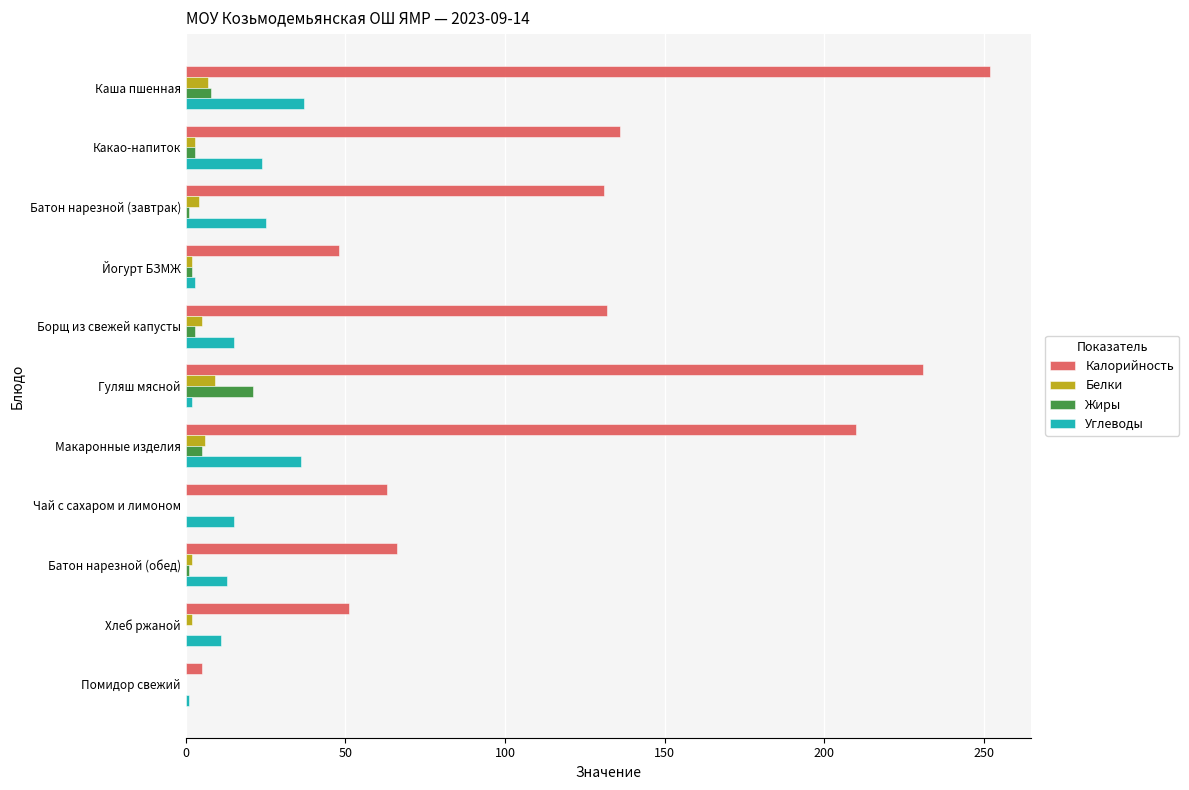

At which label does Жиры reach its peak?

Гуляш мясной